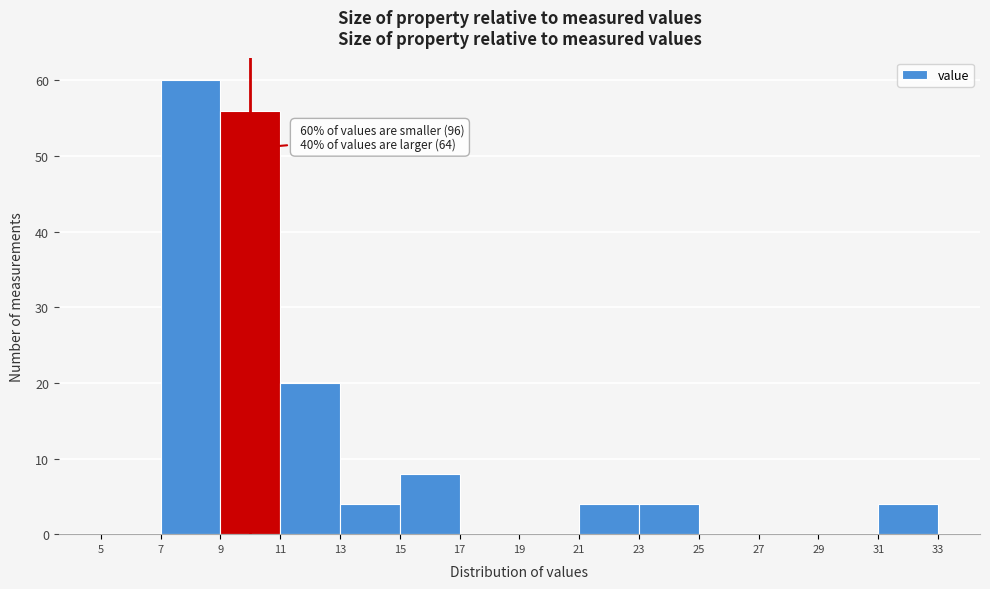

Which range on the x-axis has the tallest bar?

7 to 9